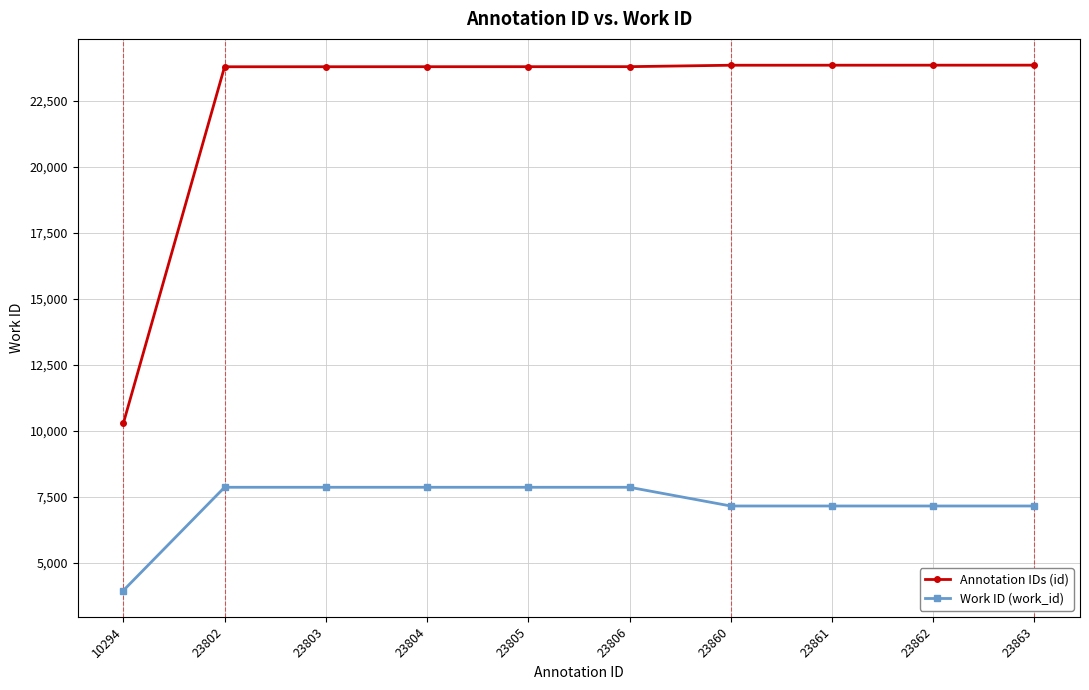

What is the sum of the Annotation IDs (id) values at 23804 and 23803?

47607